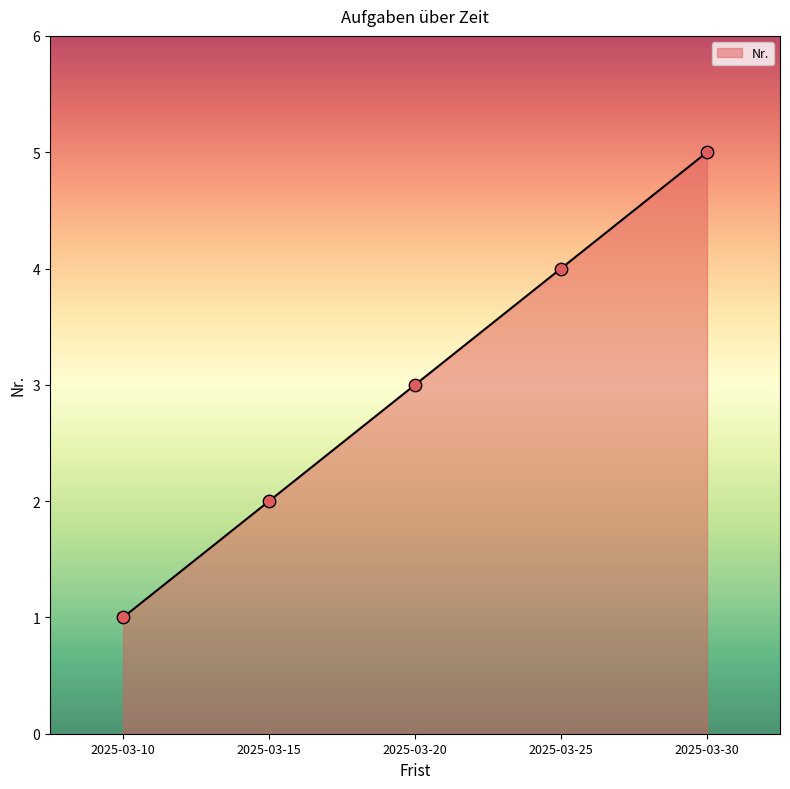

Between 2025-03-15 and 2025-03-20, which is larger?

2025-03-20